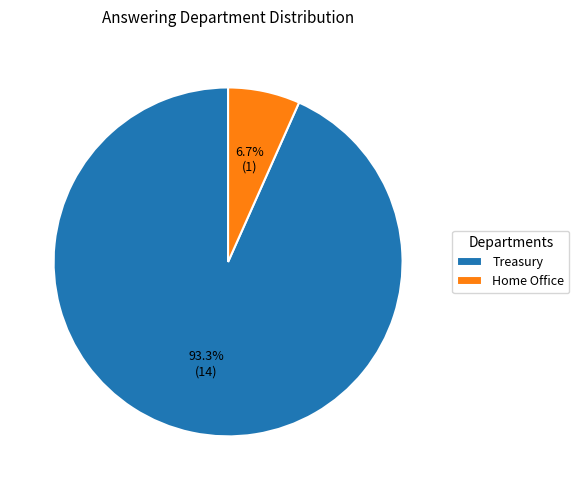

Between Home Office and Treasury, which is larger?

Treasury